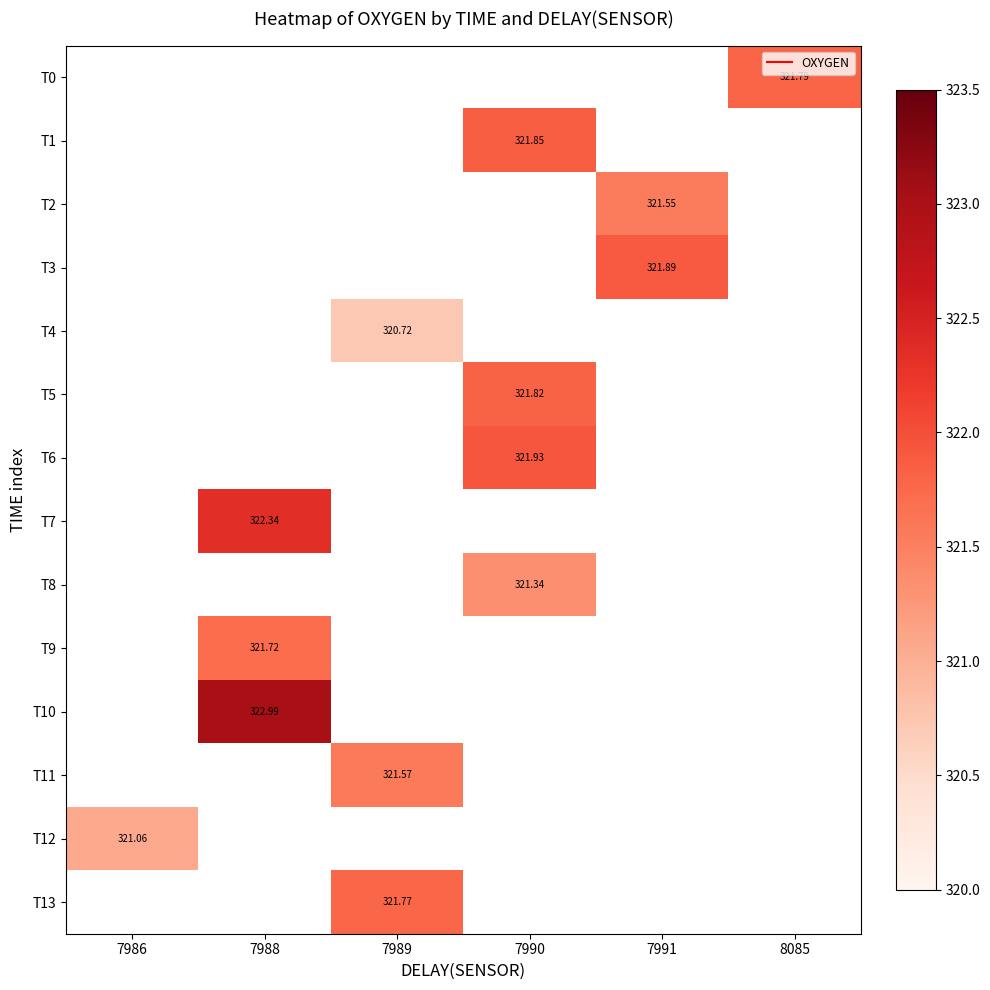

Which label corresponds to the smallest value in the chart?

7989